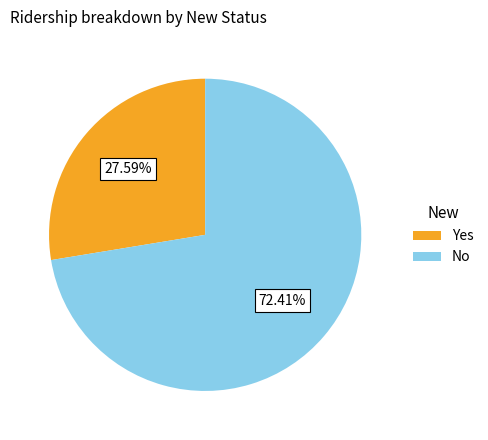

Approximately how many times larger is the value at No compared to Yes?

2.6